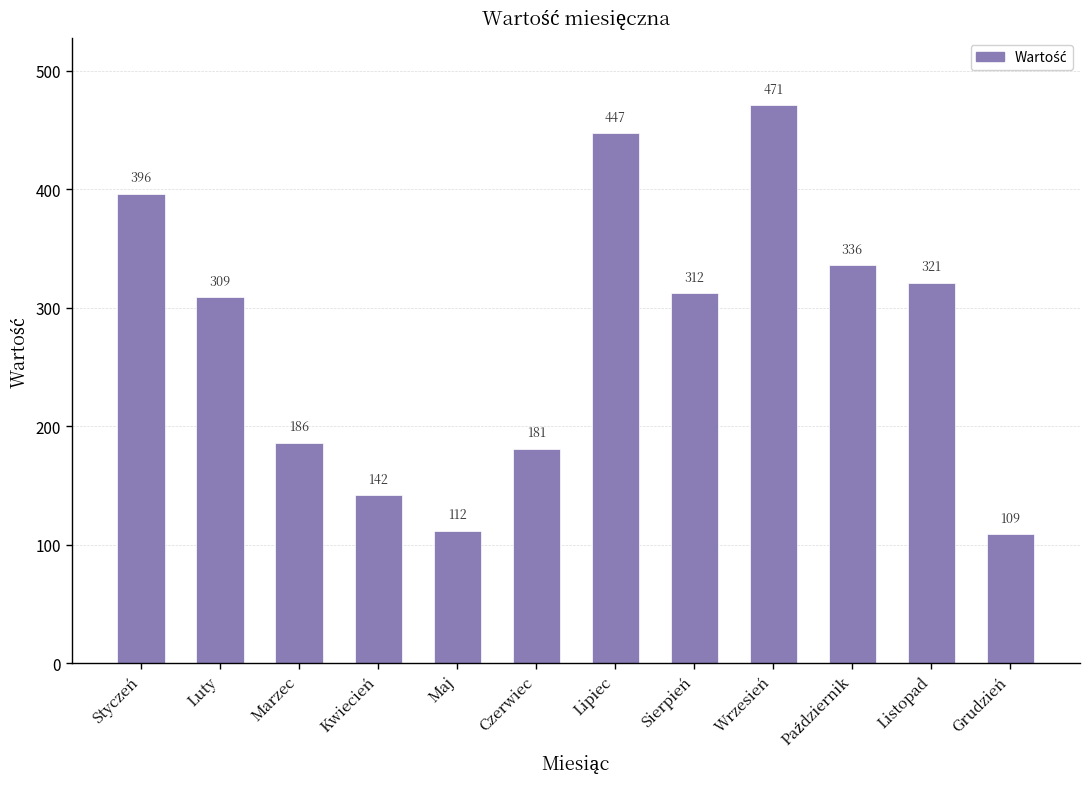

The chart shows a value of 309 at Luty. True or false?

True